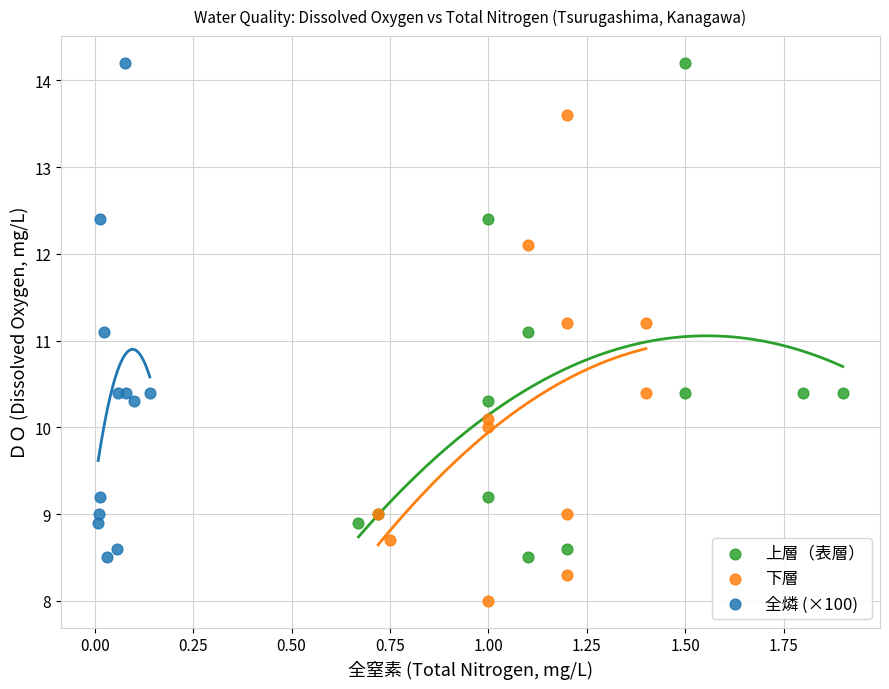

What are all the series names shown in the legend?

上層（表層）, 下層, 全燐 (×100)